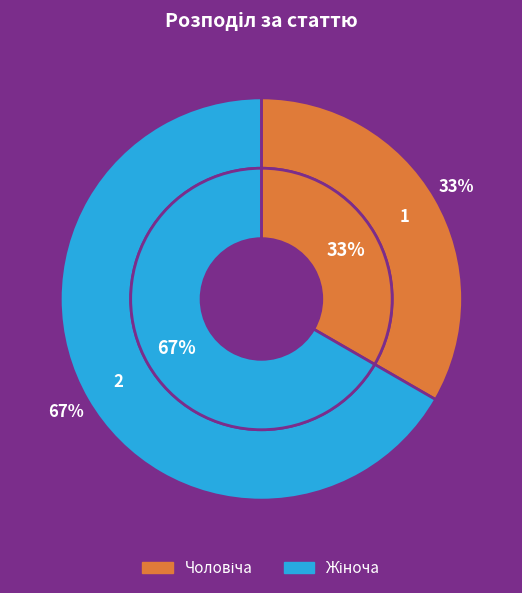

Which slice is the smallest?

Чоловіча